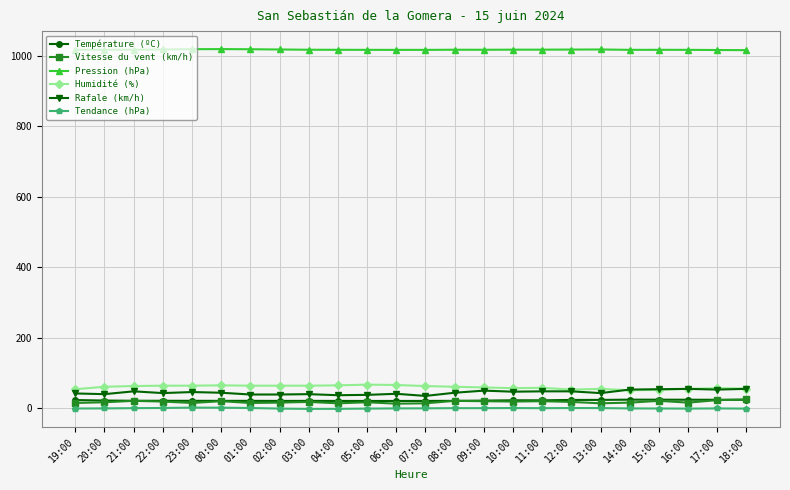

What position from the right is 11:00?

8